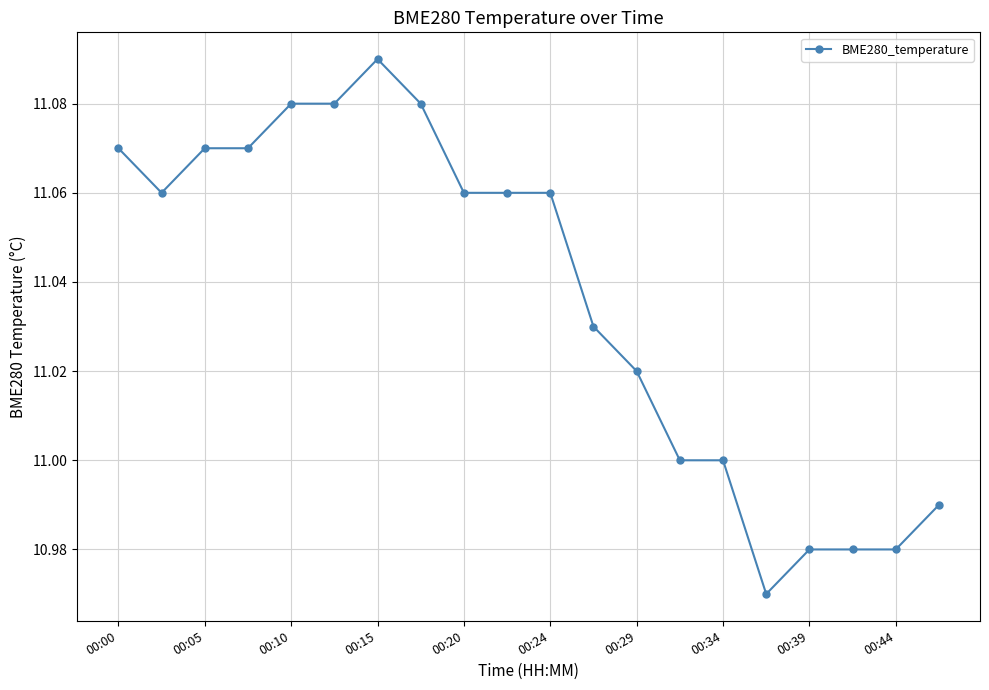

What is the sum of all values?

220.7